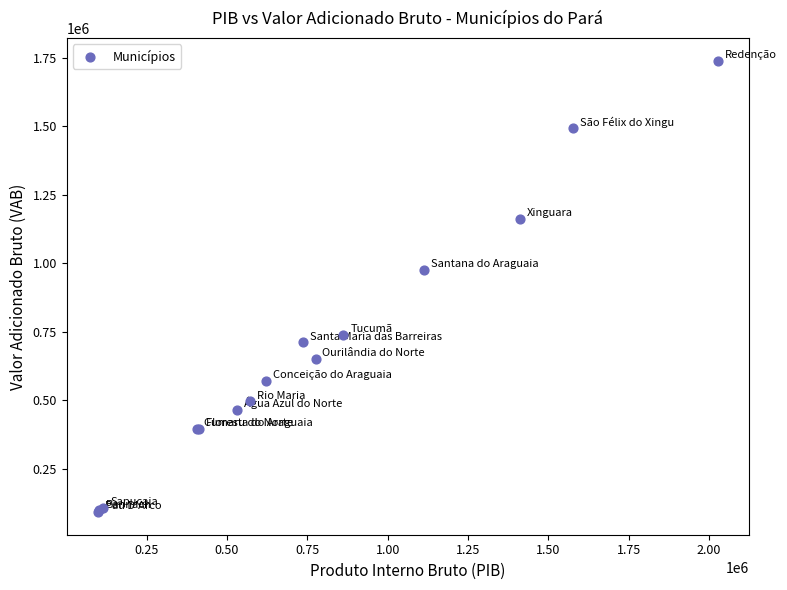

What Y value in the scatter plot is closest to 915056?

974619.1